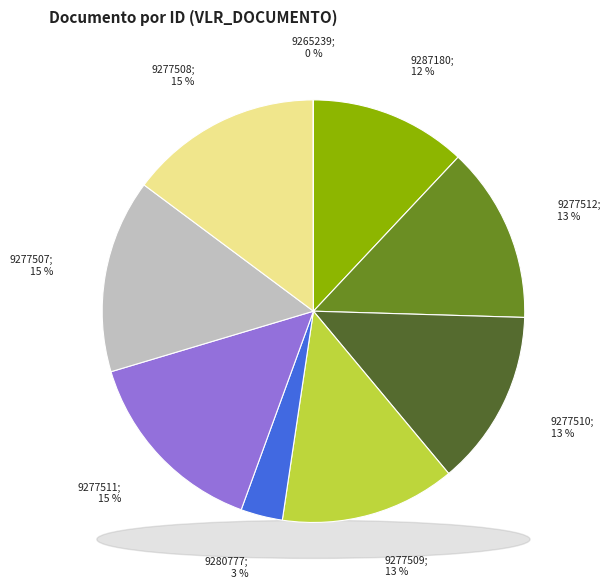

Which category has the smallest portion of the pie?

9265239